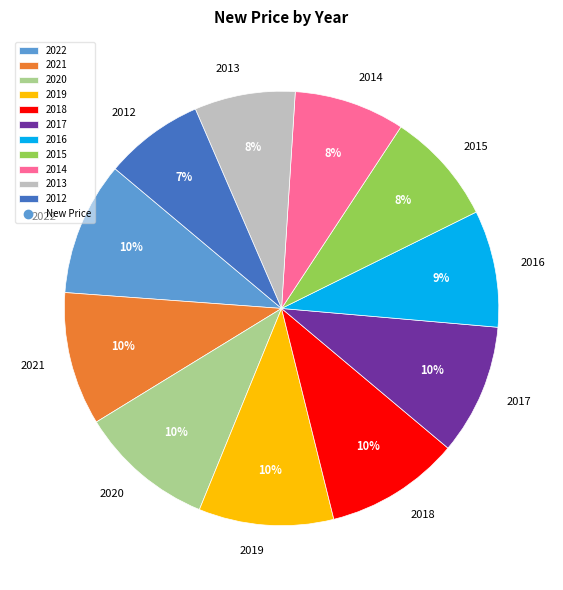

To the nearest percent, what is the difference between the 2015 and 2012 slice percentages?

1%